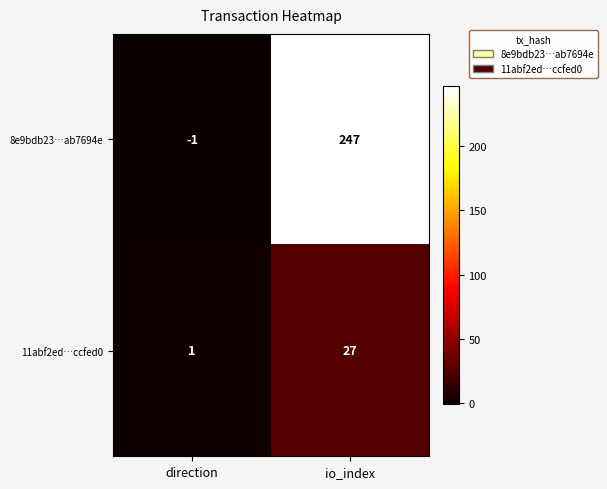

At which category is the sum across all series the highest?

io_index